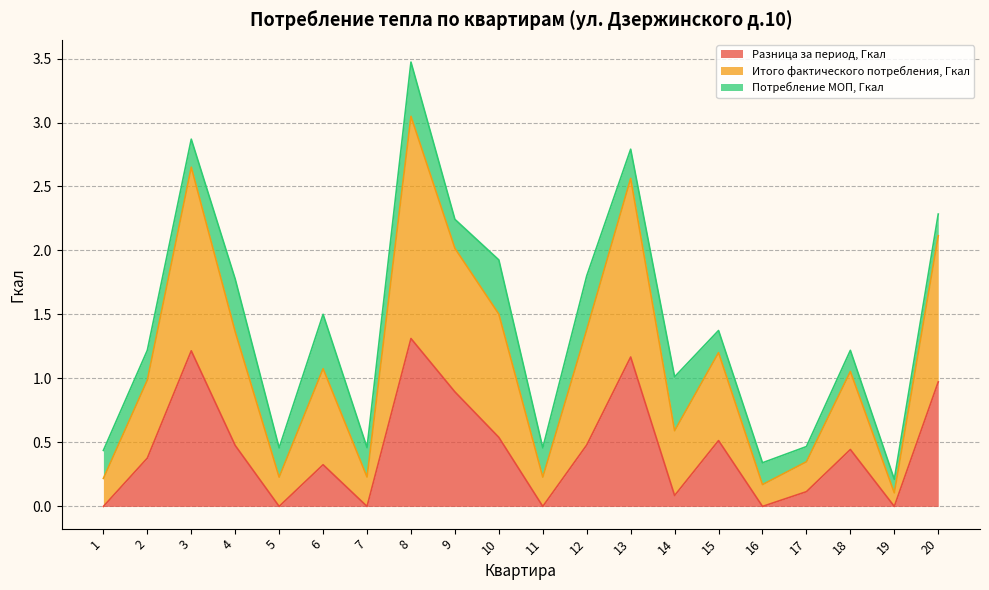

True or false: Итого фактического потребления, Гкал has more than 2 interior local peaks.

True